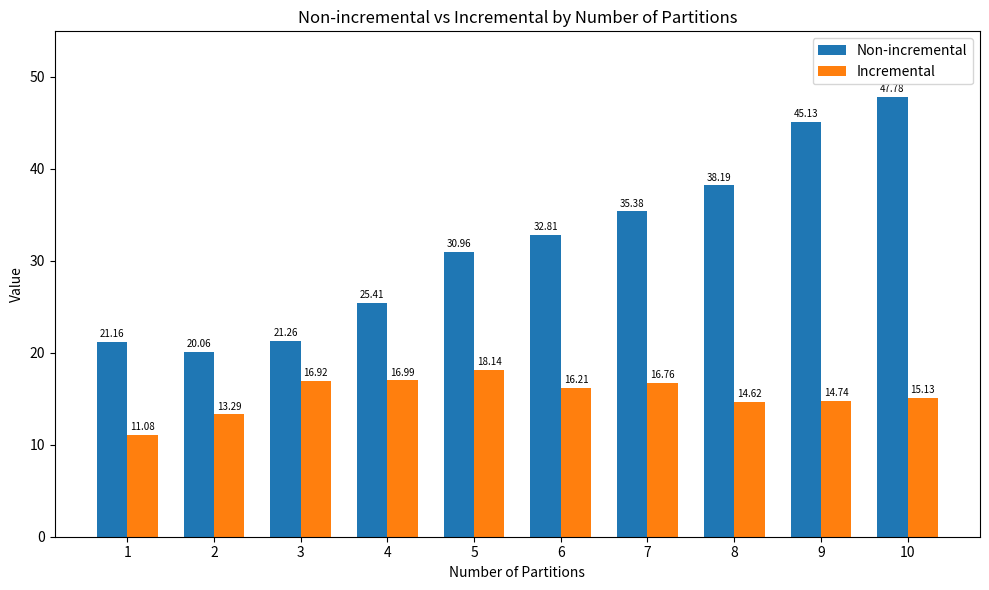

Between 4 and 10, which series saw the biggest shift?

Non-incremental